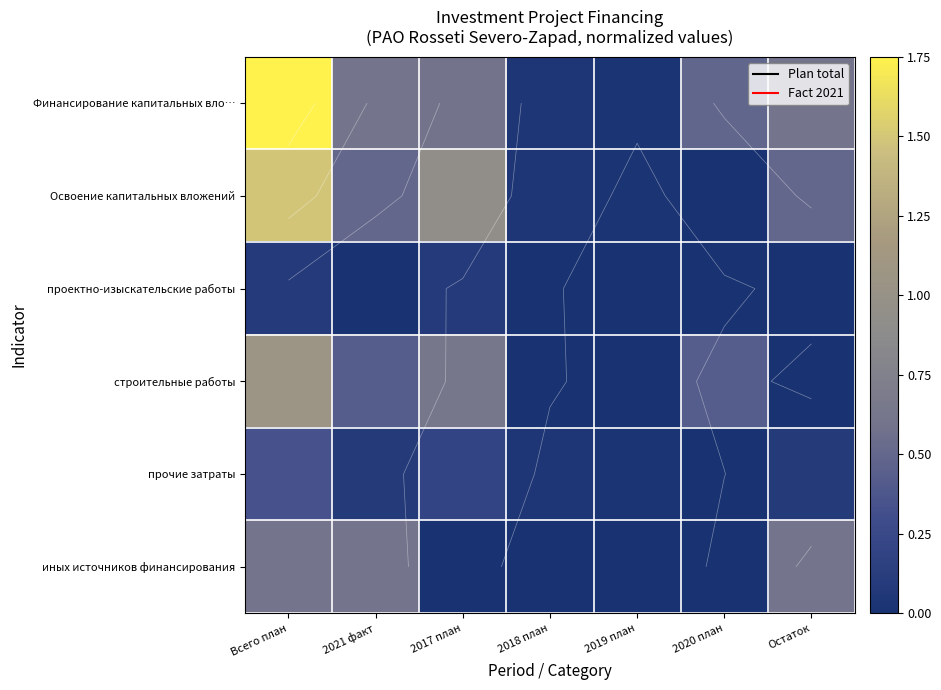

Rank the categories by прочие затраты value from highest to lowest.

Всего план, 2017 план, 2021 факт, Остаток, 2018 план, 2019 план, 2020 план